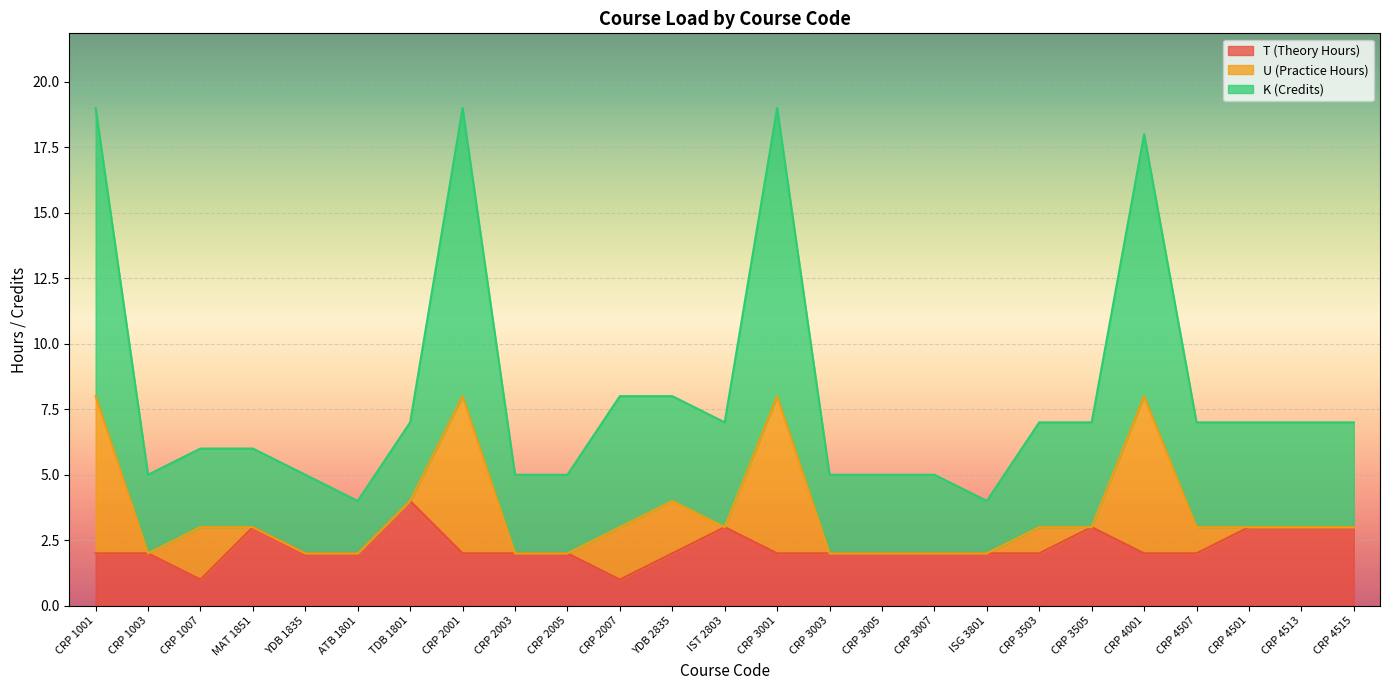

How many values in the T (Theory Hours) series exceed 2?

7